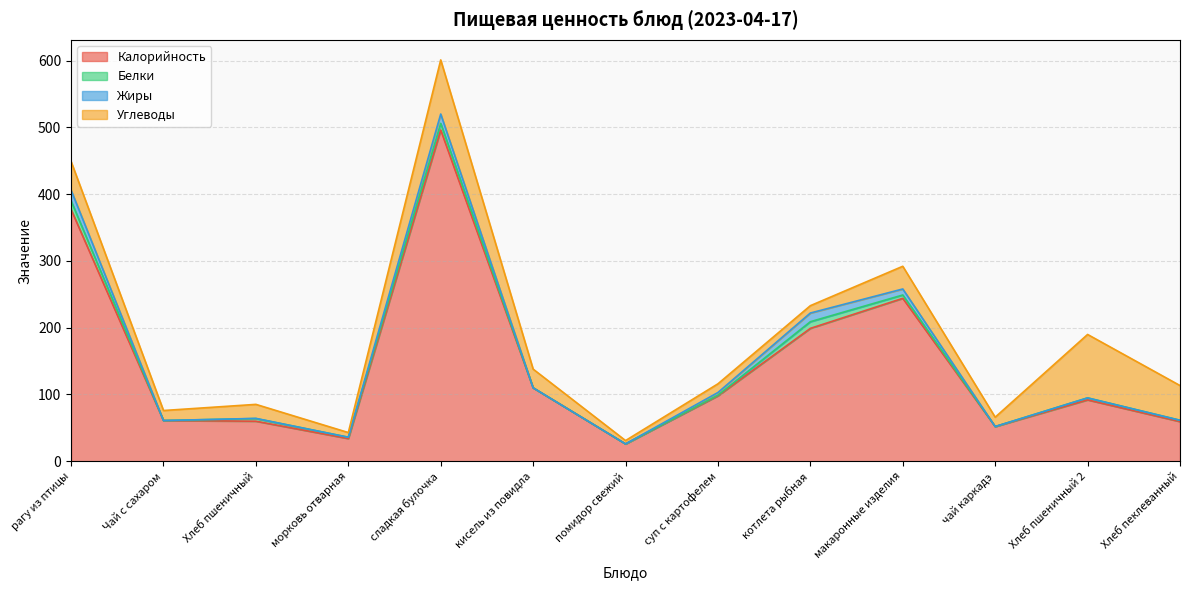

What position from the right is Хлеб пшеничный 2?

2